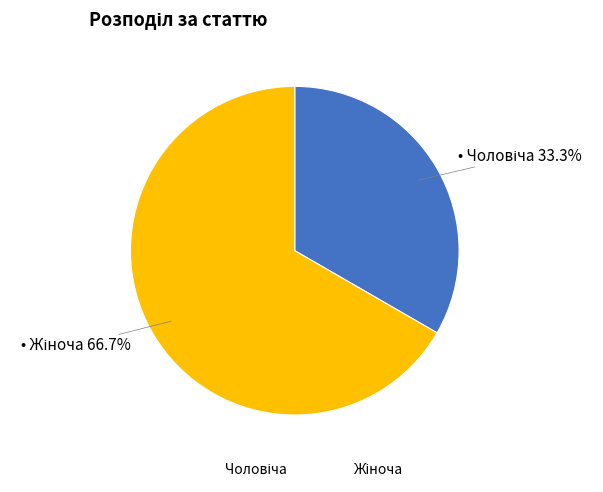

Which slice is the largest?

Жіноча